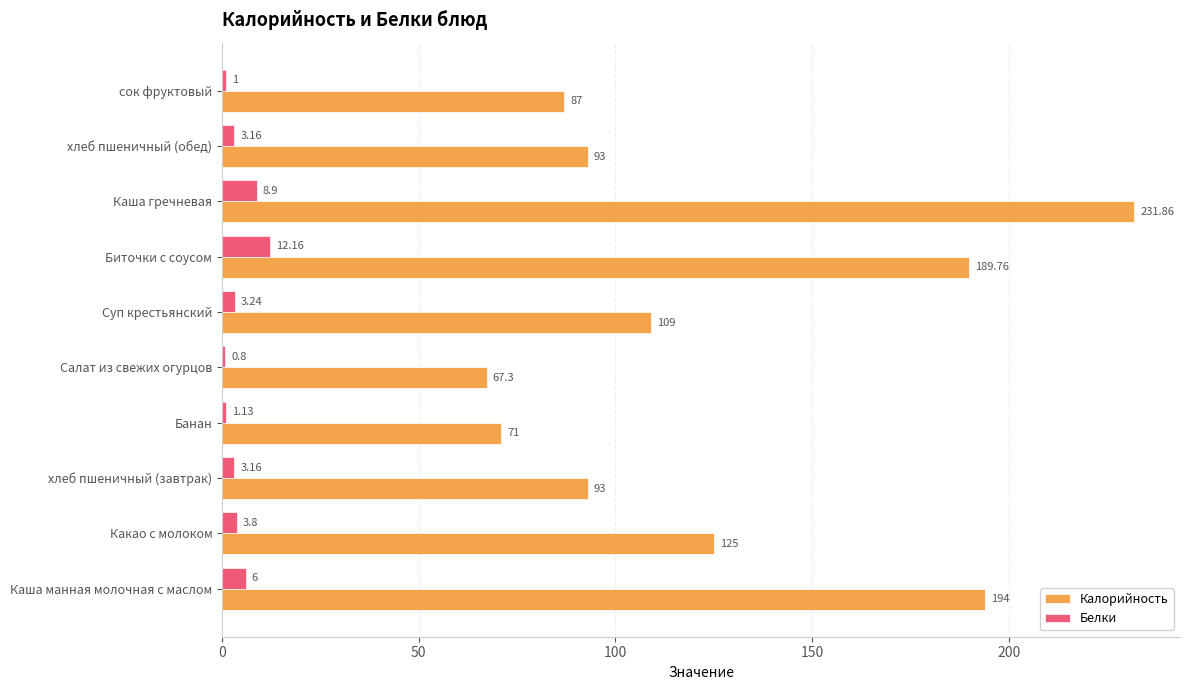

What are all the series names shown in the legend?

Калорийность, Белки